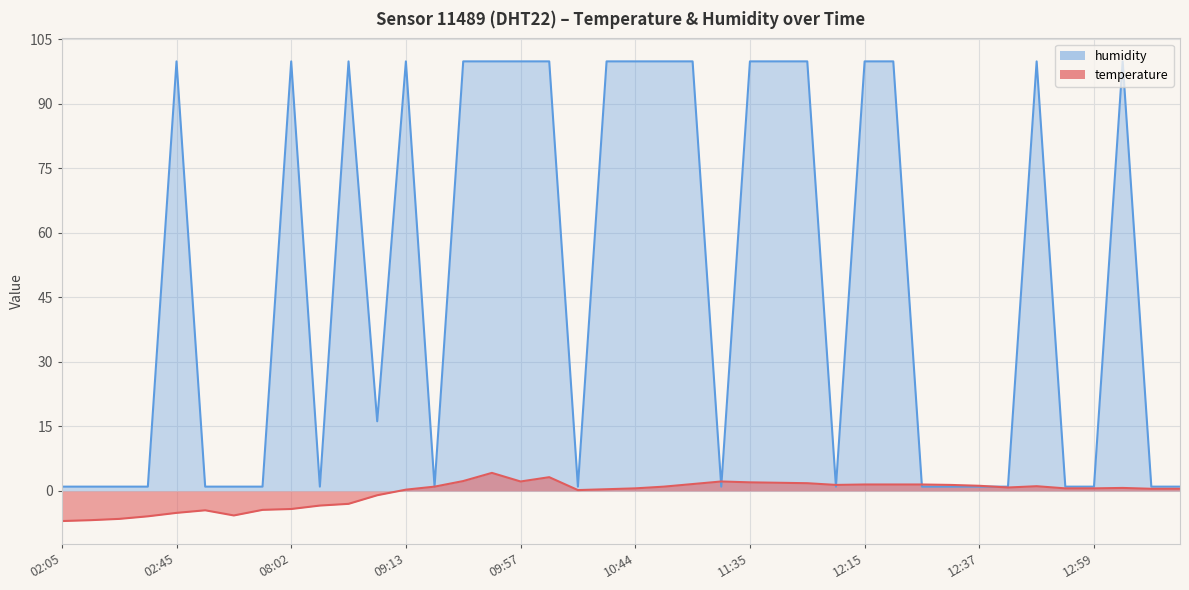

What is the average value of the humidity series?

48.4